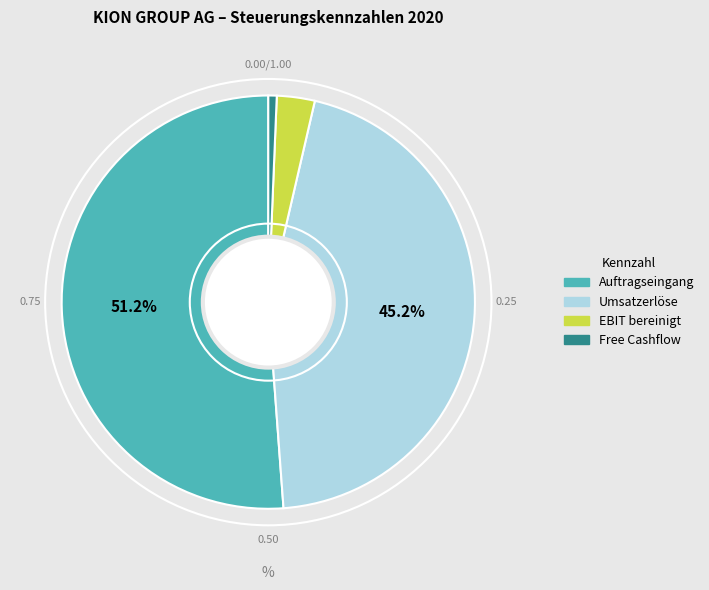

Rank the categories by value from highest to lowest.

Auftragseingang, Umsatzerlöse, EBIT bereinigt, Free Cashflow